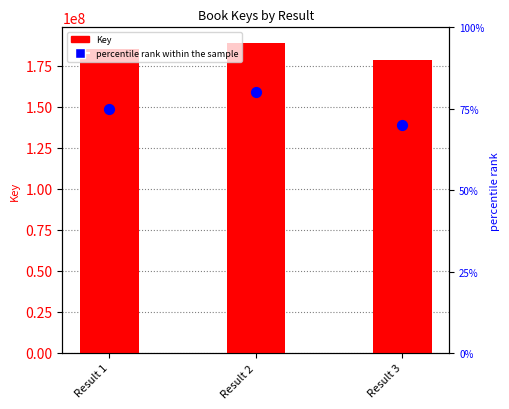

Which series has the largest total across all categories?

Key (count)